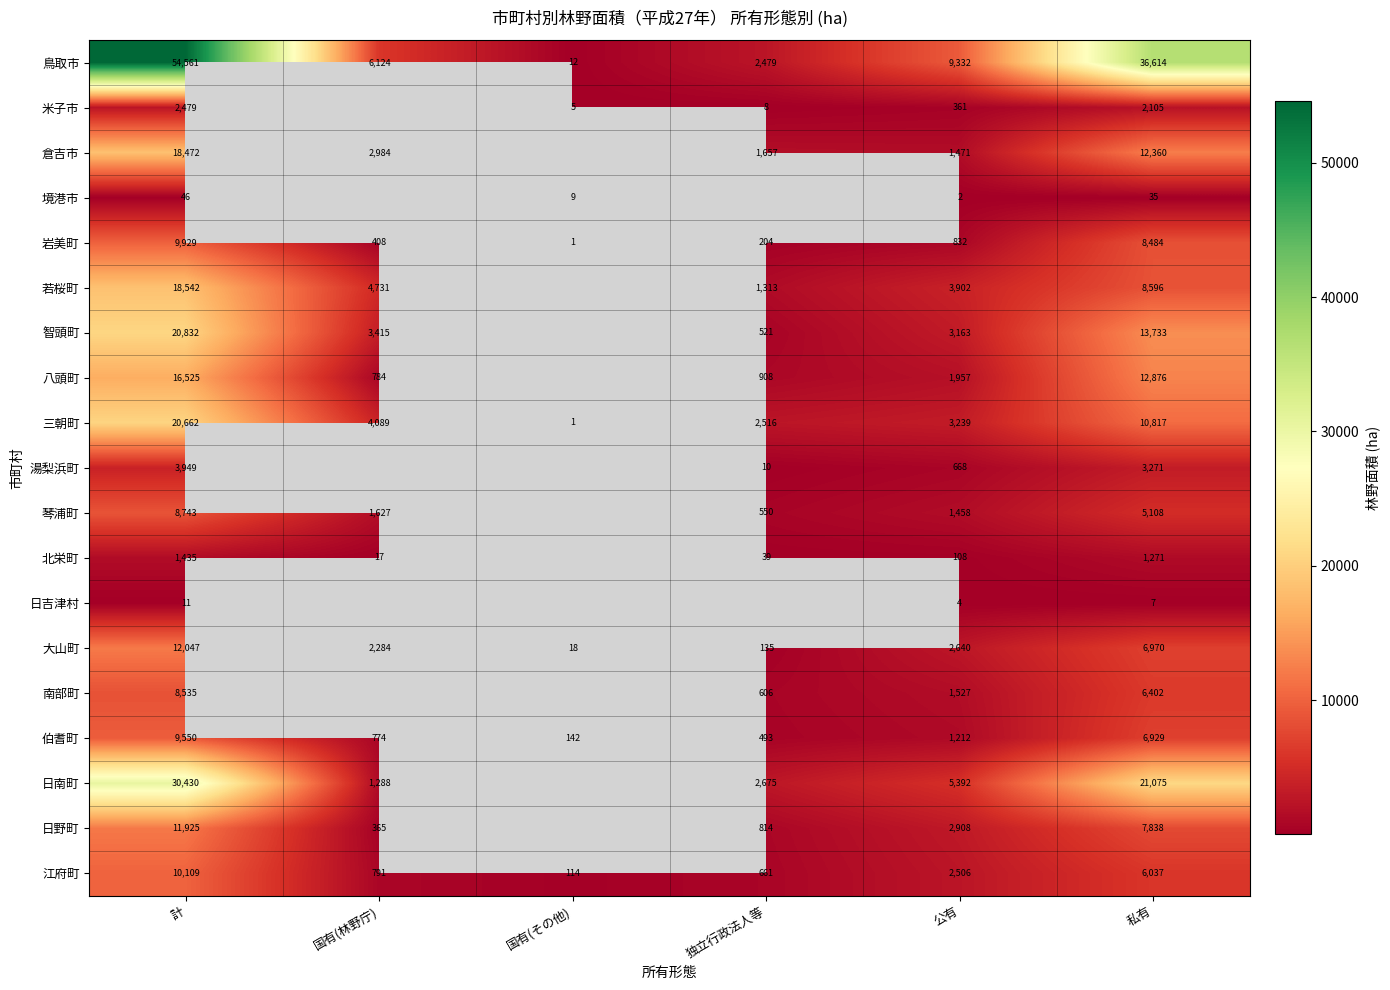

At how many categories does at least one series exceed 32886?

2